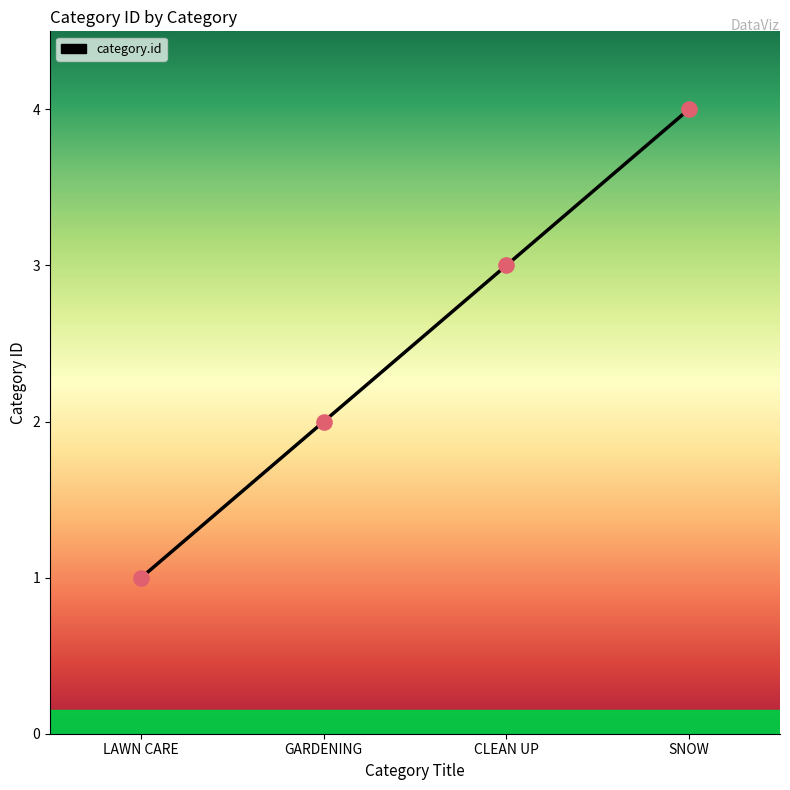

What is the change in value from LAWN CARE to GARDENING?

+1